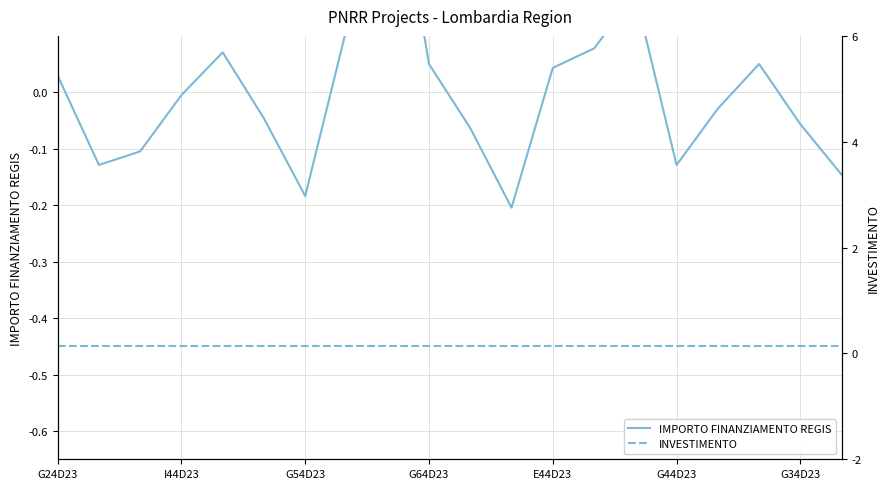

True or false: IMPORTO FINANZIAMENTO REGIS and INVESTIMENTO cross at least once.

False